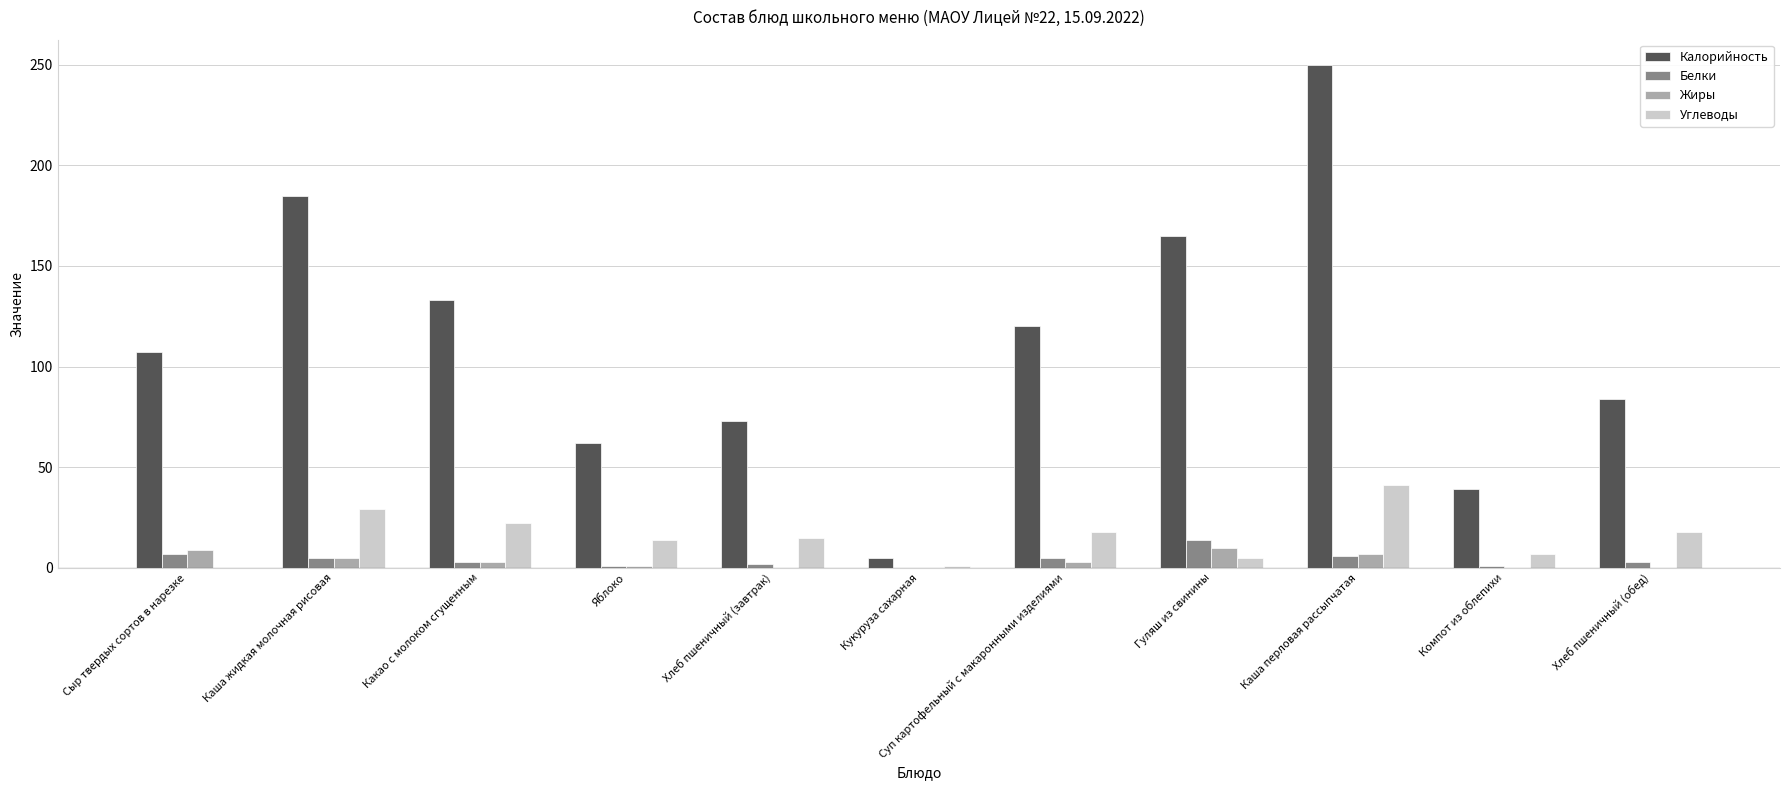

Which series has the largest total across all categories?

Калорийность